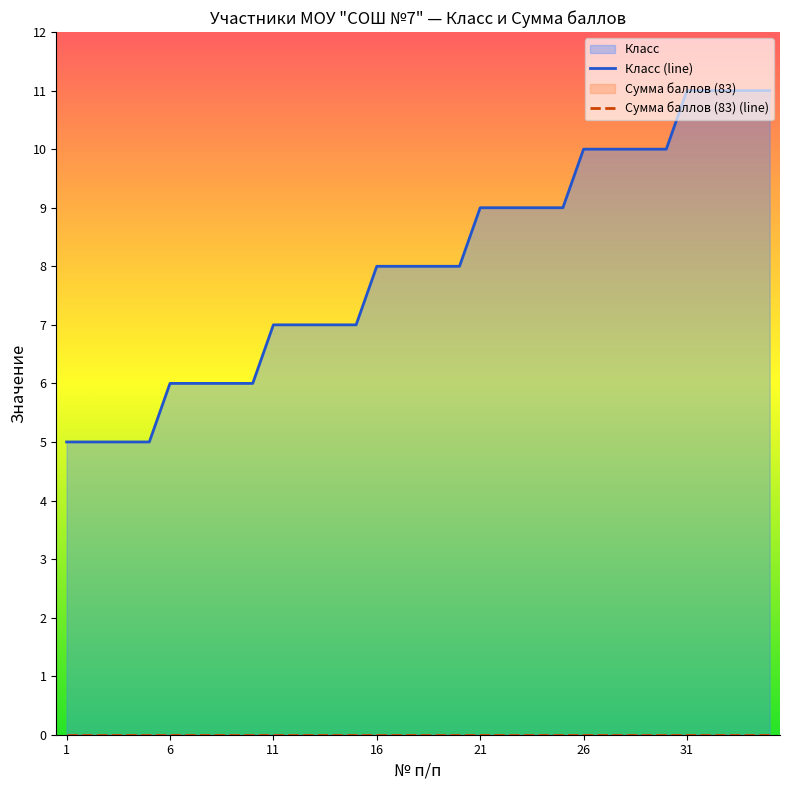

Count the number of data series in this chart.

2